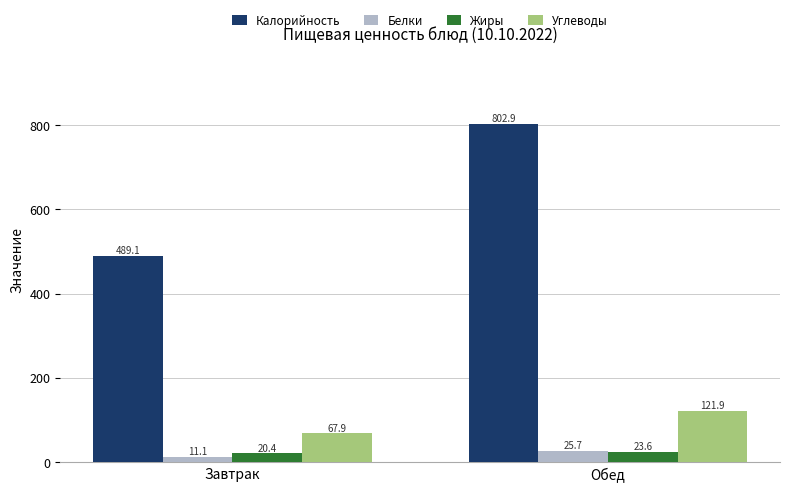

At how many categories does at least one series exceed 240?

2